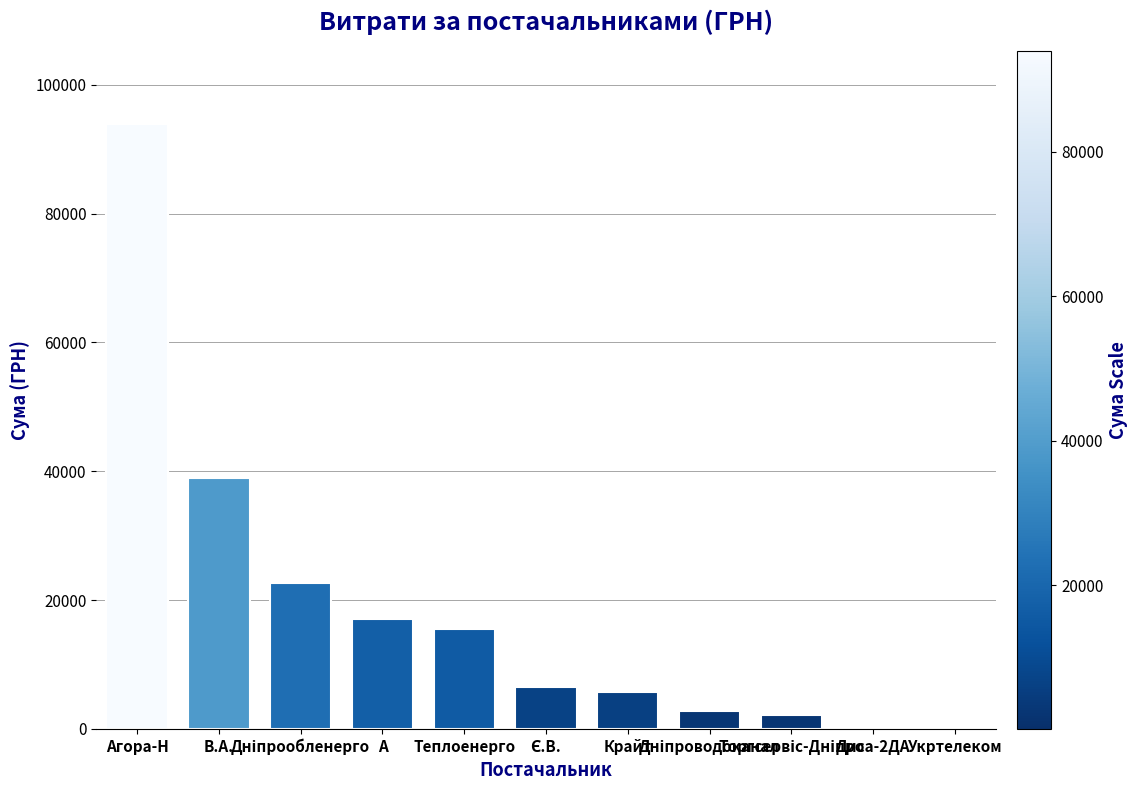

What is the sum of all values?

205551.8